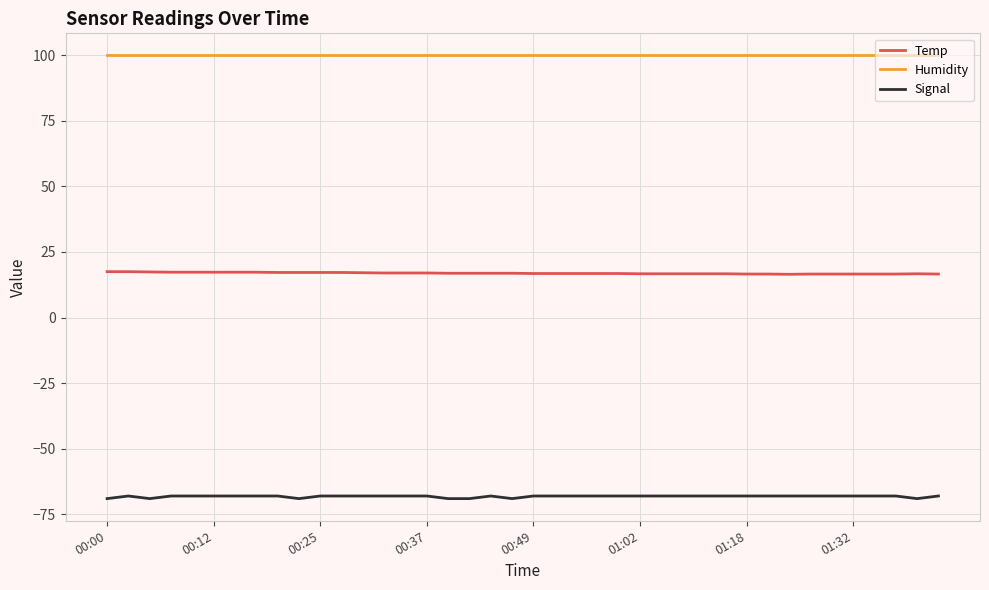

Rank the series by their maximum value, from lowest to highest.

Signal, Temp, Humidity